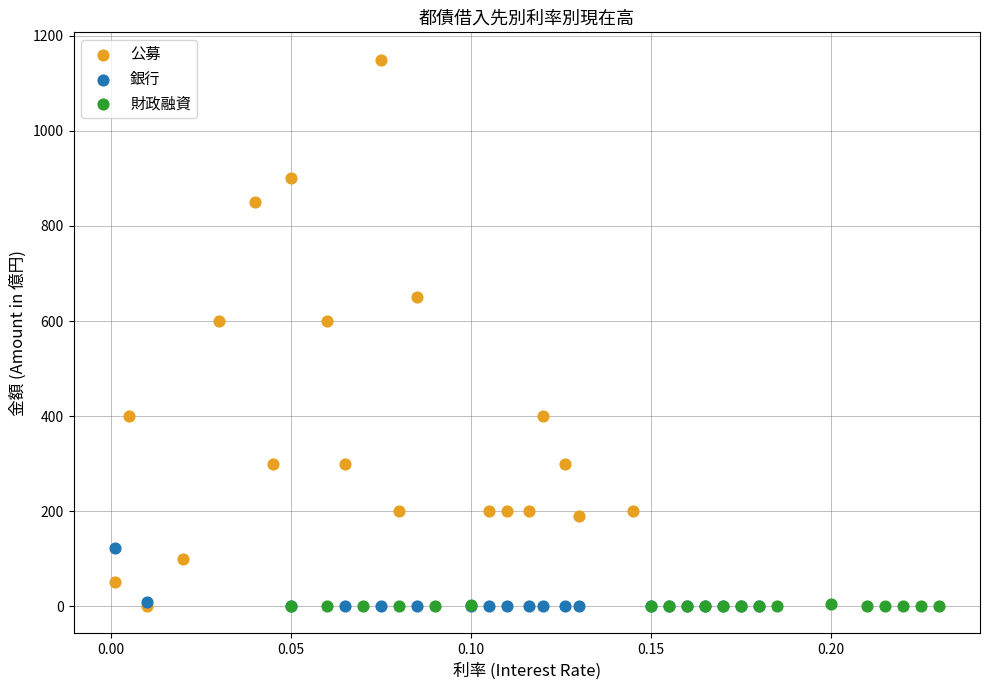

What are all the series names shown in the legend?

公募, 銀行, 財政融資